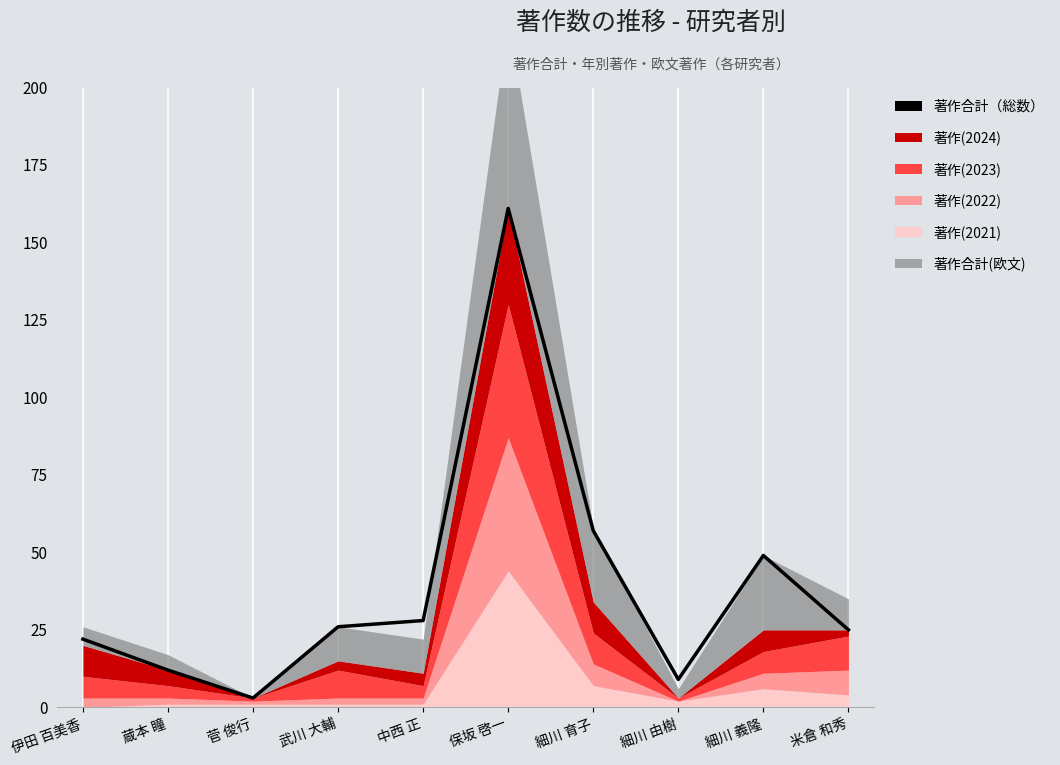

What is the change in value from 伊田 百美香 to 保坂 啓一?

+139